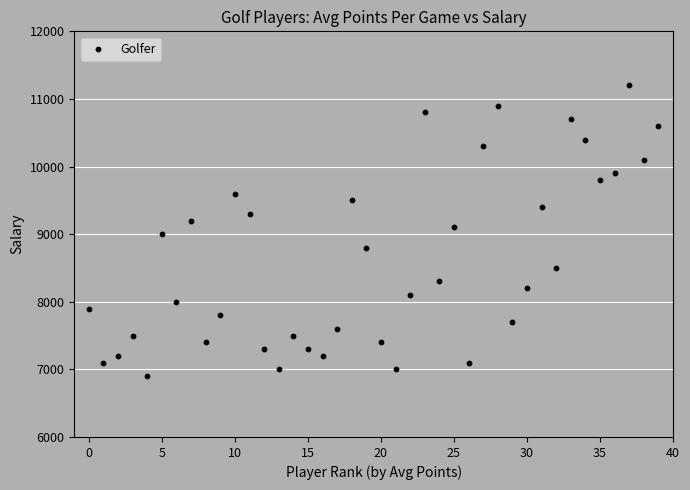

What is the range of Y values (max minus min)?

4300